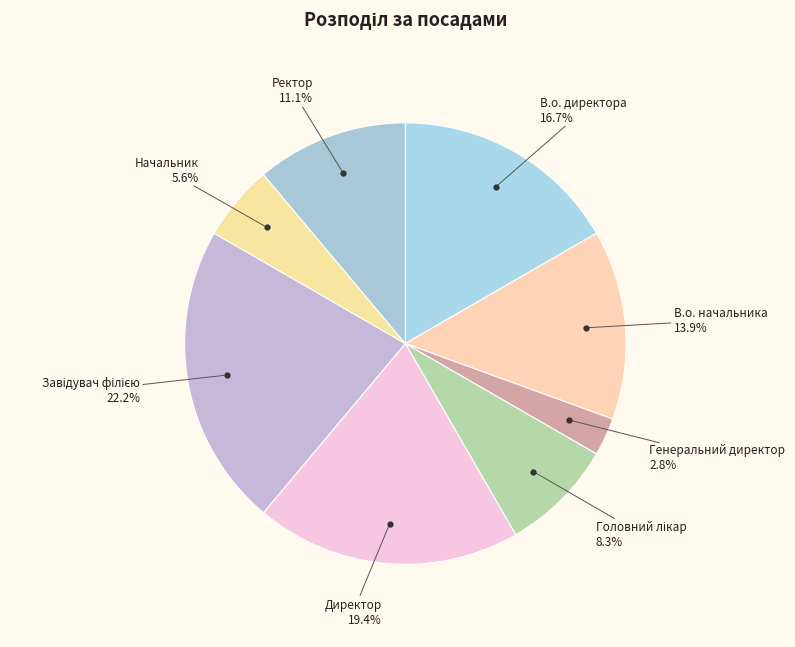

Does any single category account for the majority?

No